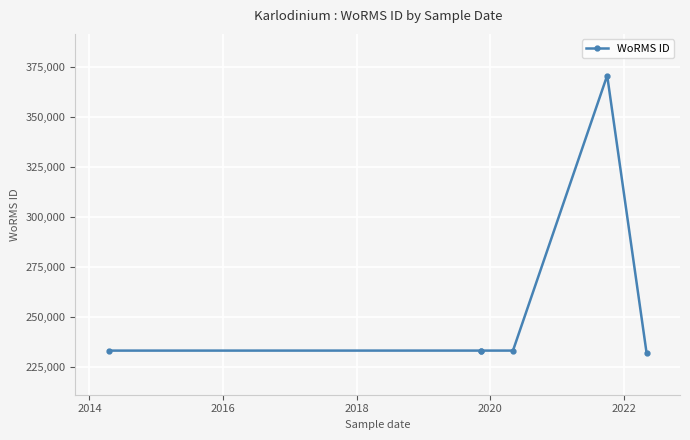

How many series are shown in this chart?

1